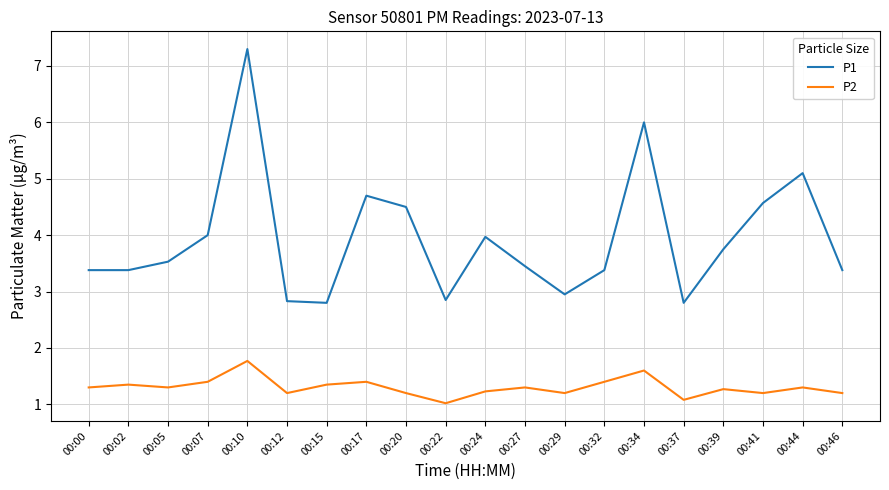

List the series in order of their overall mean, lowest first.

P2, P1